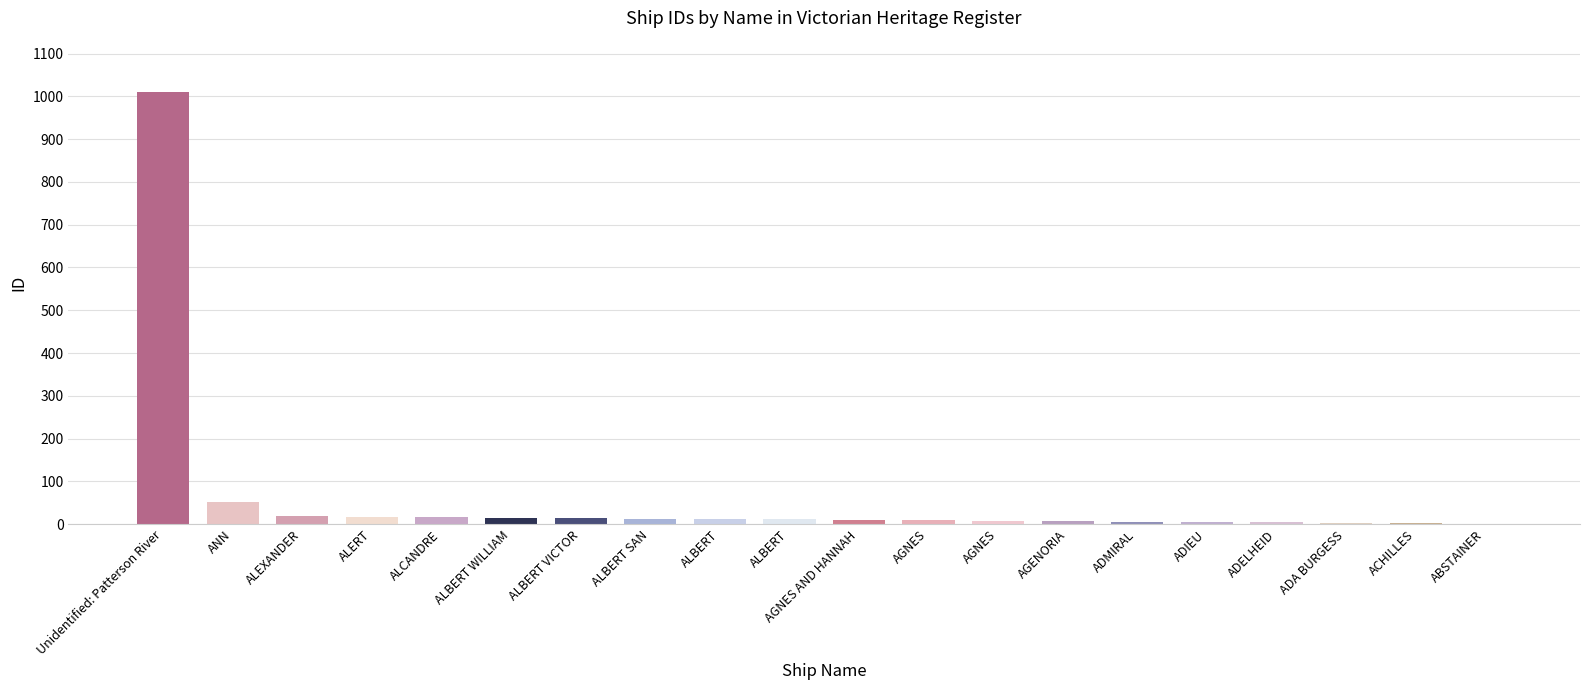

Count the number of data series in this chart.

1